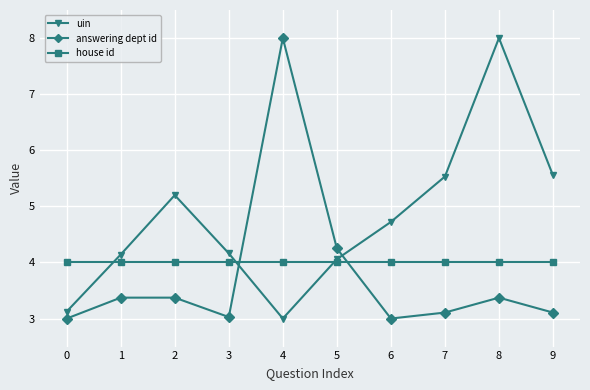

What is the difference between the maximum and minimum values in the uin series?

5.0